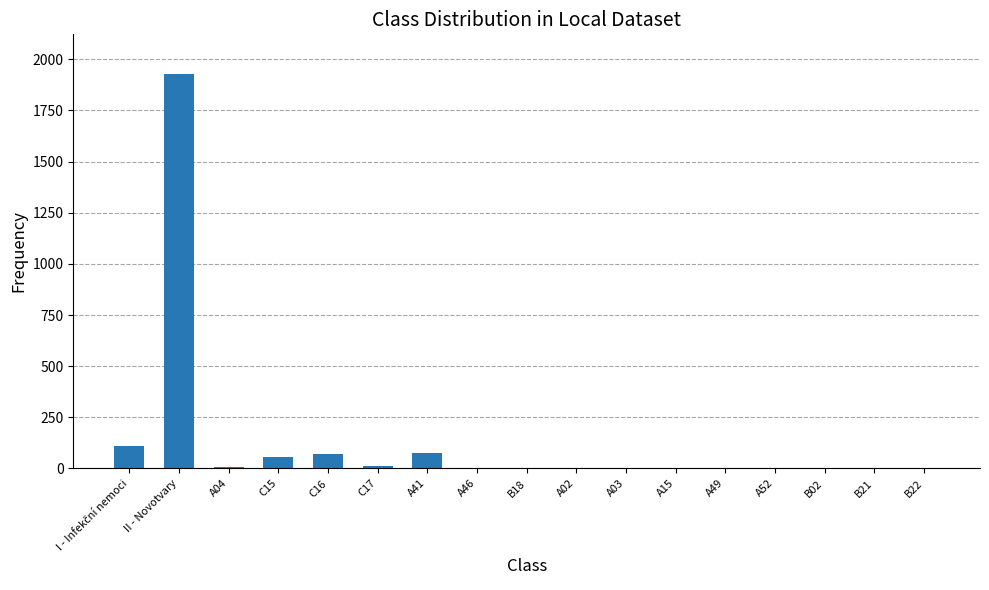

Count the number of data series in this chart.

1